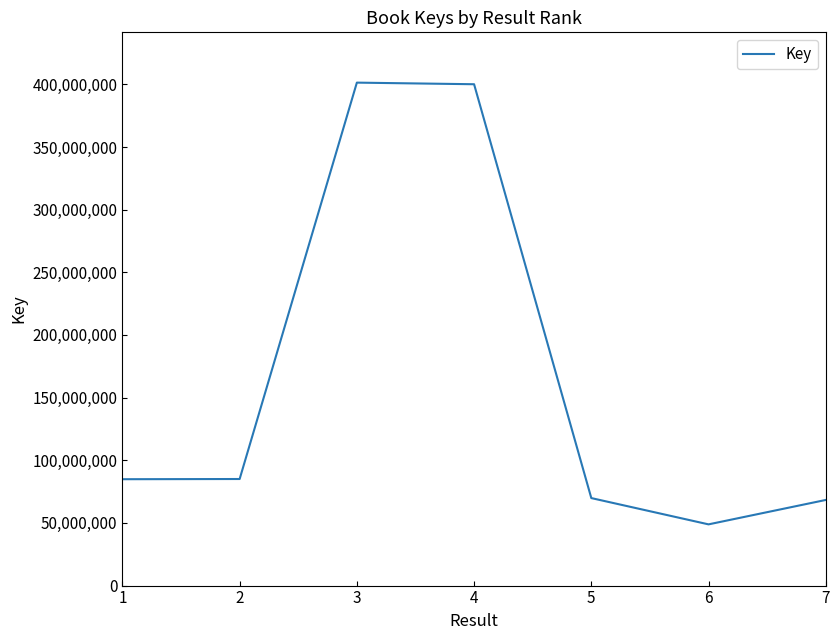

What is the maximum value shown in the chart?

401374459